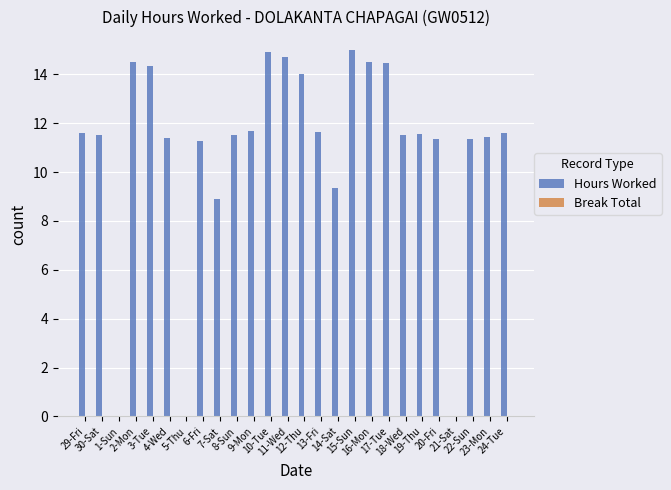

What is the sum of all values?

284.1